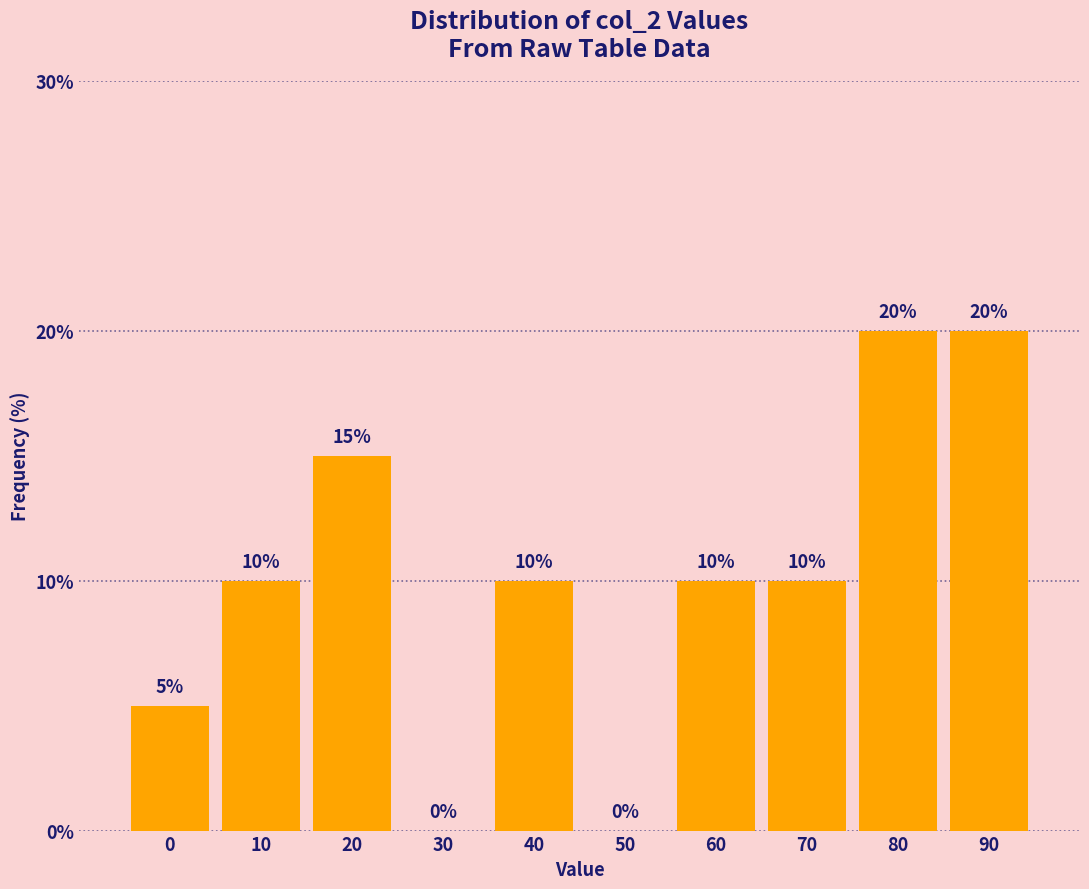

Reading left to right, extract all data points from this chart.

0=5	10=10	20=15	30=0	40=10	50=0	60=10	70=10	80=20	90=20